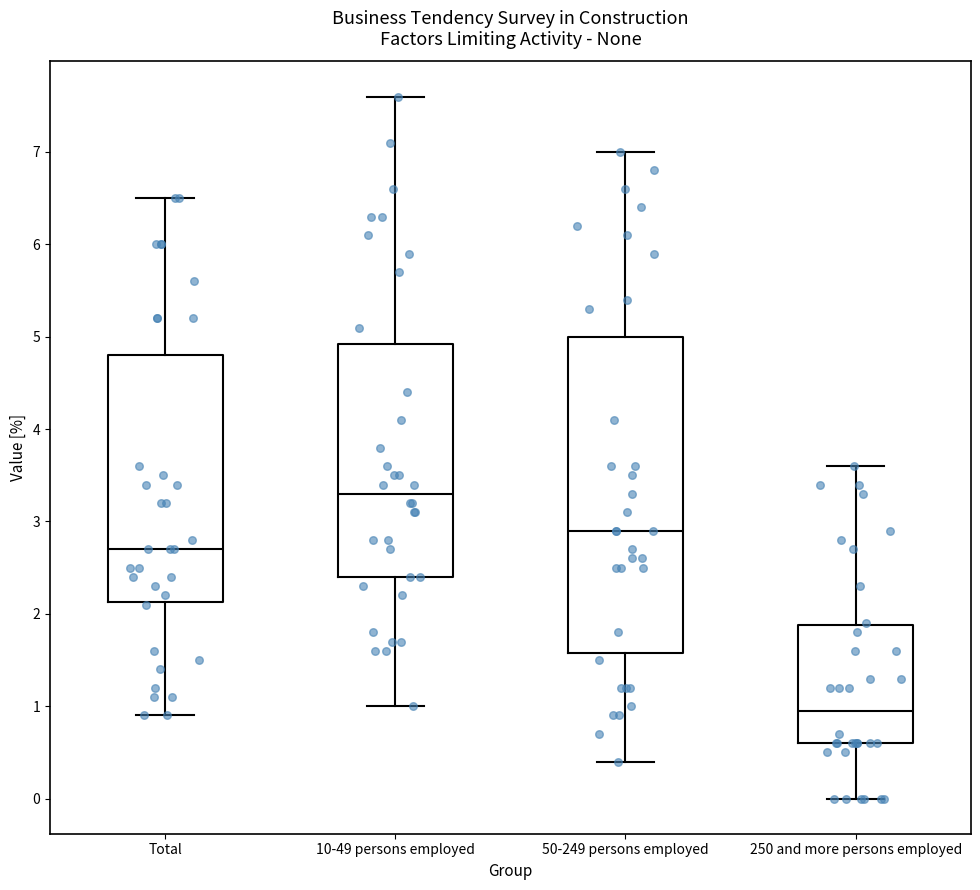

Reading left to right, read every box against the y-axis: the position of its median line, the range the box covers, and the ends of its whiskers. The values are not printed on the chart, so give them approximately, as read against the axis.

Total: median 2.7, box 2.1 to 4.8, whiskers 0.9 to 6.5
10-49 persons employed: median 3.3, box 2.4 to 4.9, whiskers 1.0 to 7.6
50-249 persons employed: median 2.9, box 1.6 to 5.0, whiskers 0.4 to 7.0
250 and more persons employed: median 1.0, box 0.6 to 1.9, whiskers 0.0 to 3.6